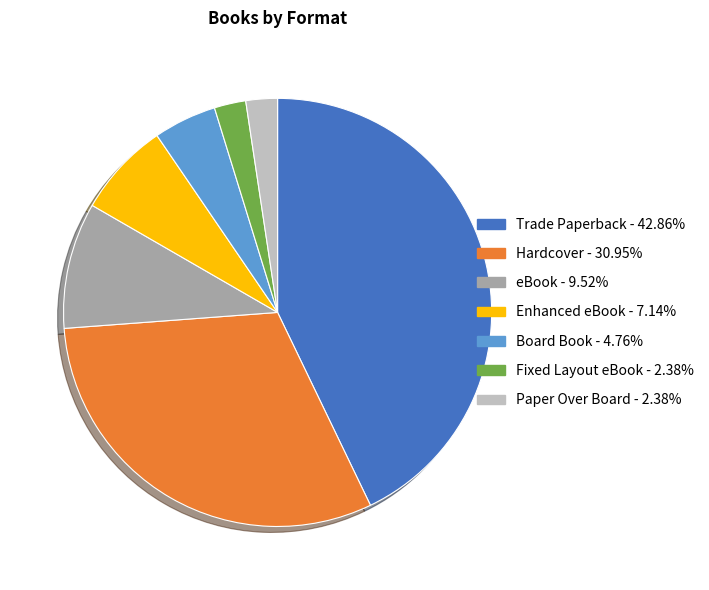

Combined, do Trade Paperback - 42.86% and eBook - 9.52% account for over 50%?

Yes